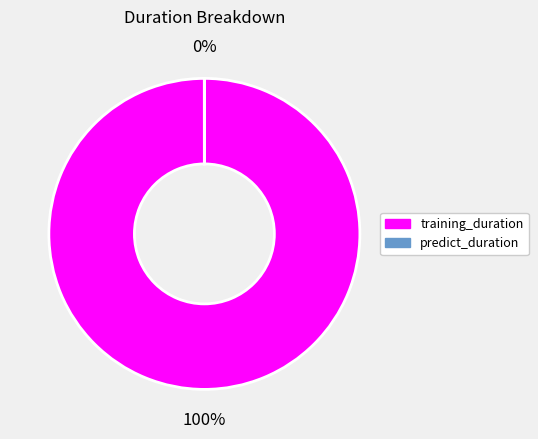

Count the number of slices in the pie.

2